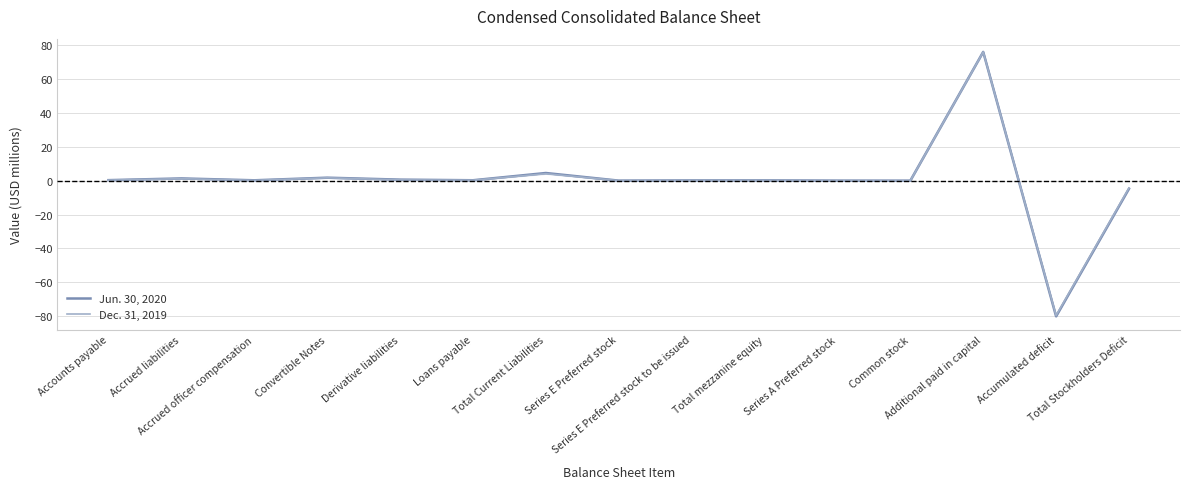

At which label is Jun. 30, 2020 closest to -2?

Common stock